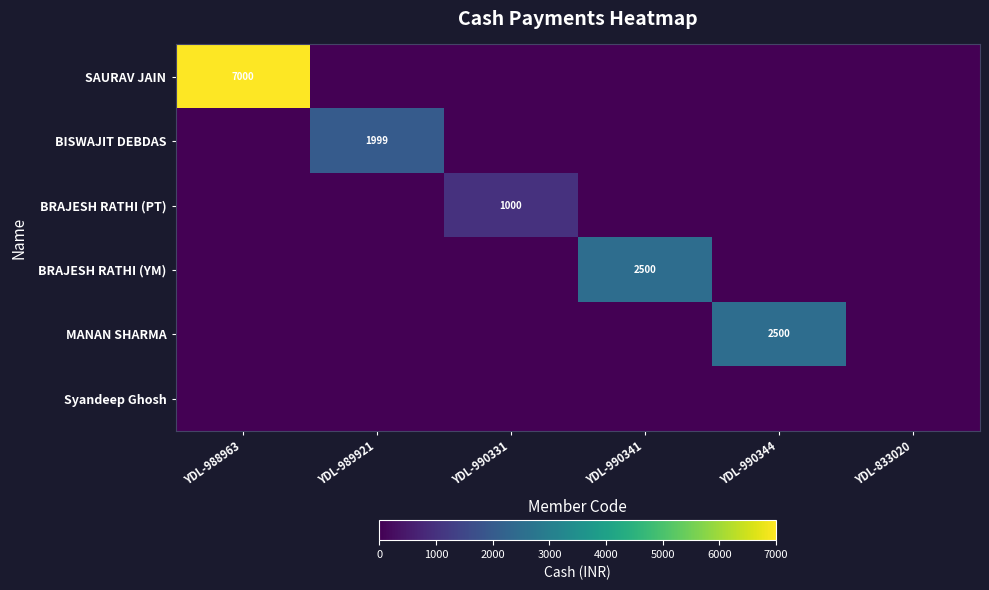

Is it true that BRAJESH RATHI (PT) equals 1000 at YDL-990331?

True